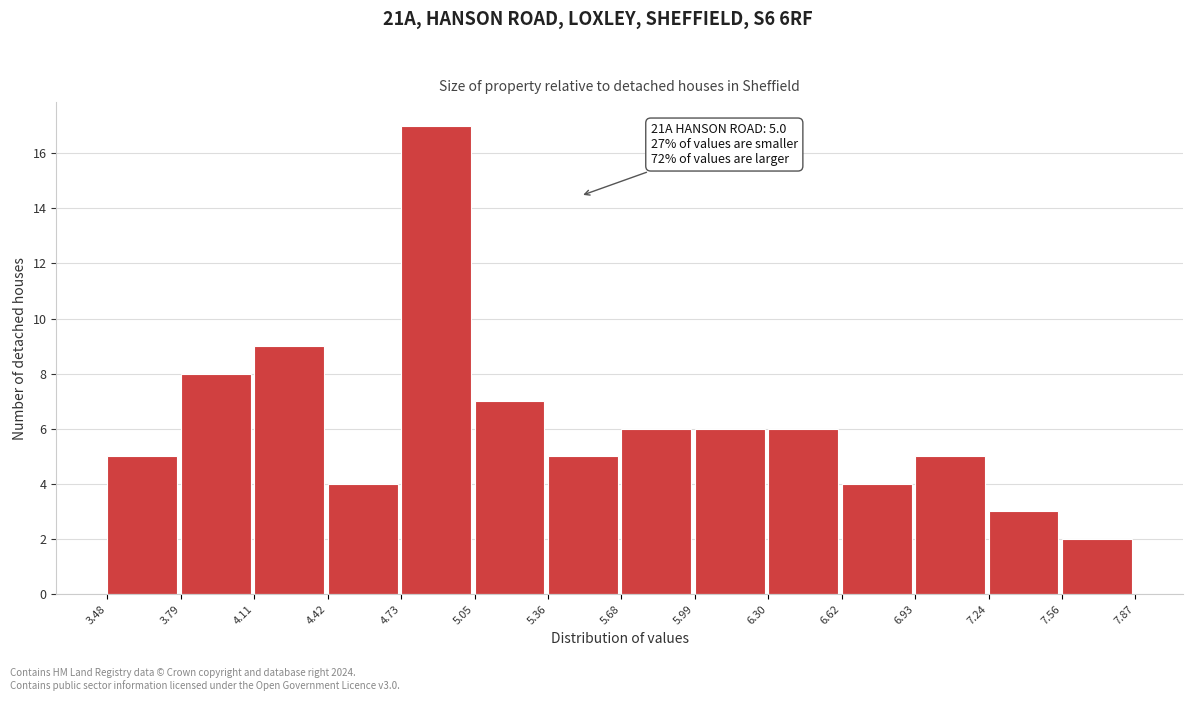

Over which range of the x-axis is the bar tallest?

4.73 to 5.05